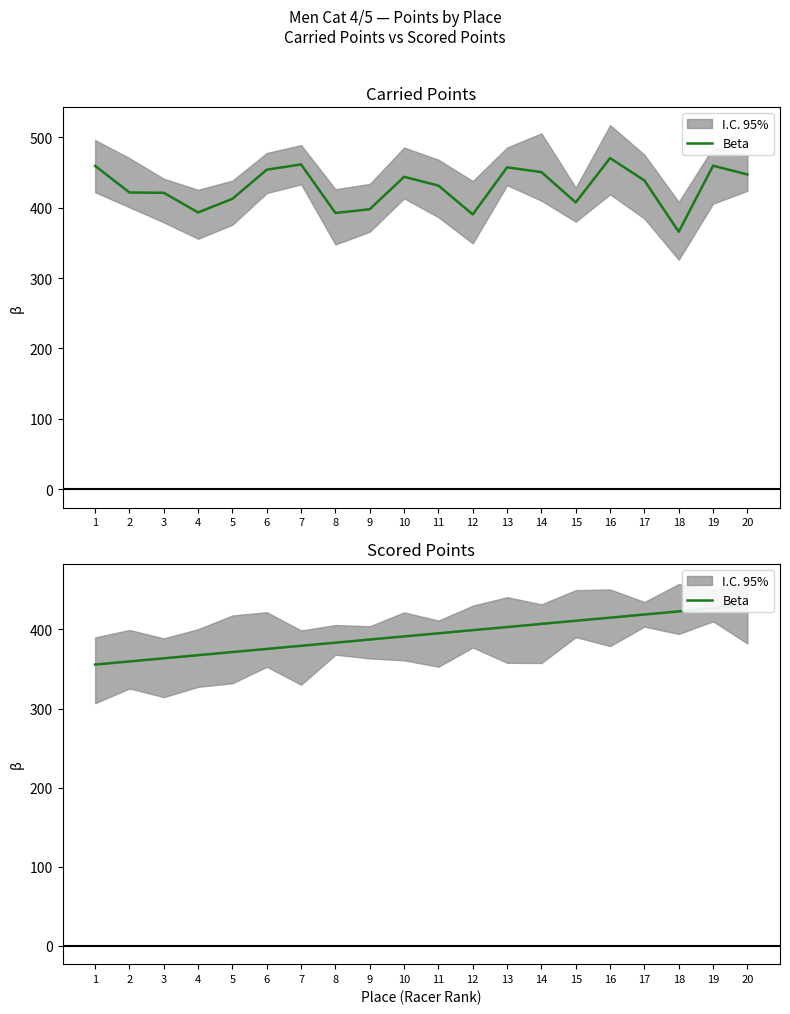

At which label is the value closest to 393?

10